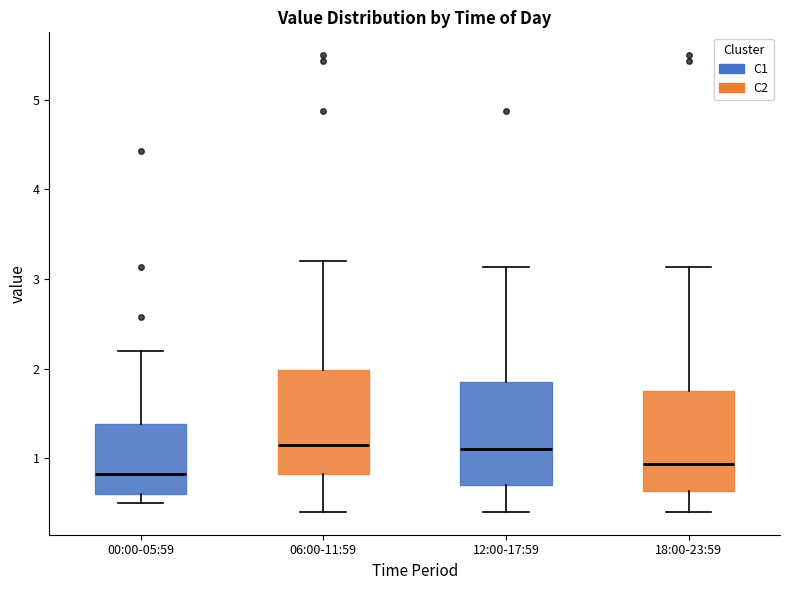

Reading left to right, read every box against the y-axis: the position of its median line, the range the box covers, and the ends of its whiskers. The values are not printed on the chart, so give them approximately, as read against the axis.

00:00-05:59: median 0.8, box 0.6 to 1.4, whiskers 0.5 to 2.2
06:00-11:59: median 1.2, box 0.8 to 2.0, whiskers 0.4 to 3.2
12:00-17:59: median 1.1, box 0.7 to 1.9, whiskers 0.4 to 3.1
18:00-23:59: median 0.9, box 0.6 to 1.8, whiskers 0.4 to 3.1